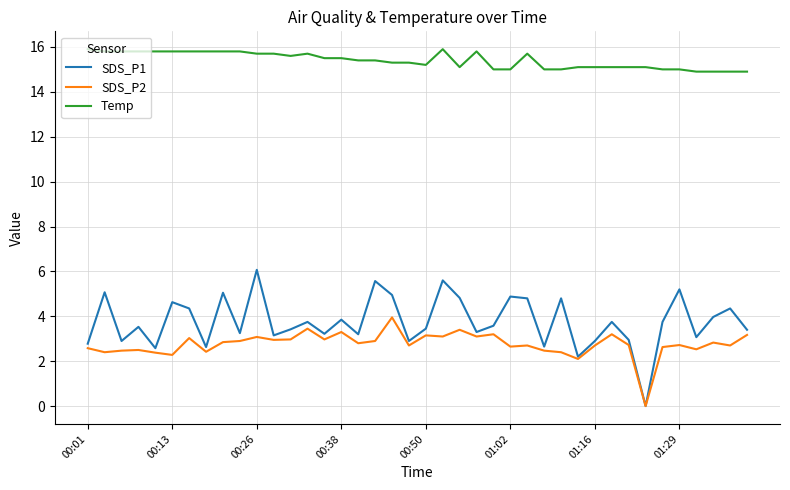

Which series has the largest range (max minus min)?

SDS_P1